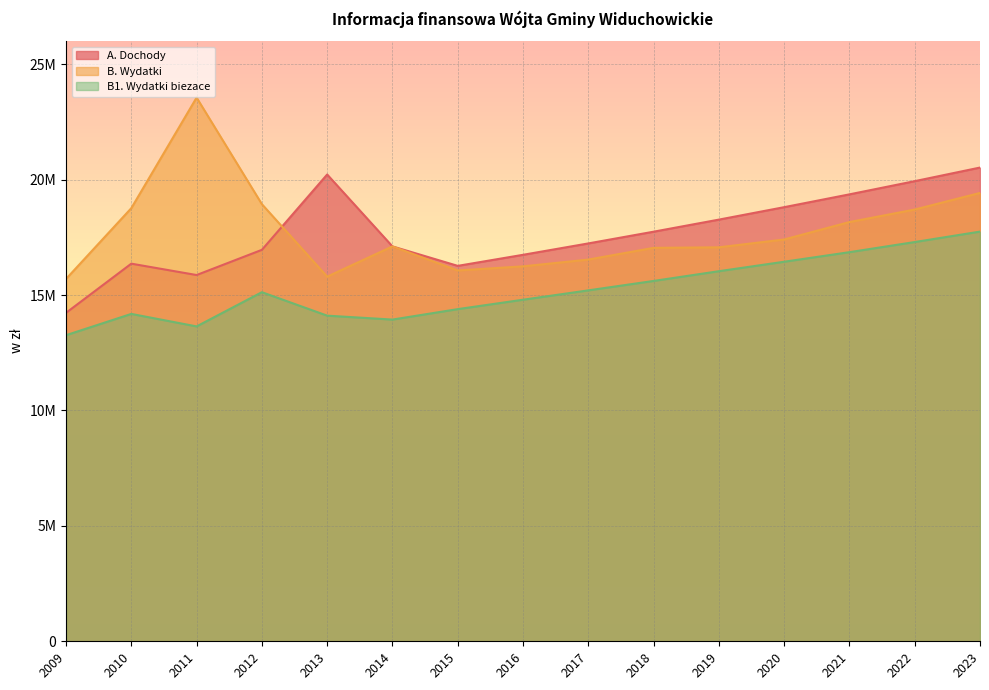

True or false: B. Wydatki has more than 0 points higher than both neighbors.

True